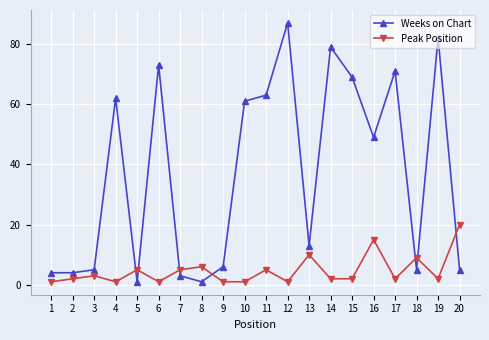

What is the sum of the Weeks on Chart values at 14 and 10?

140